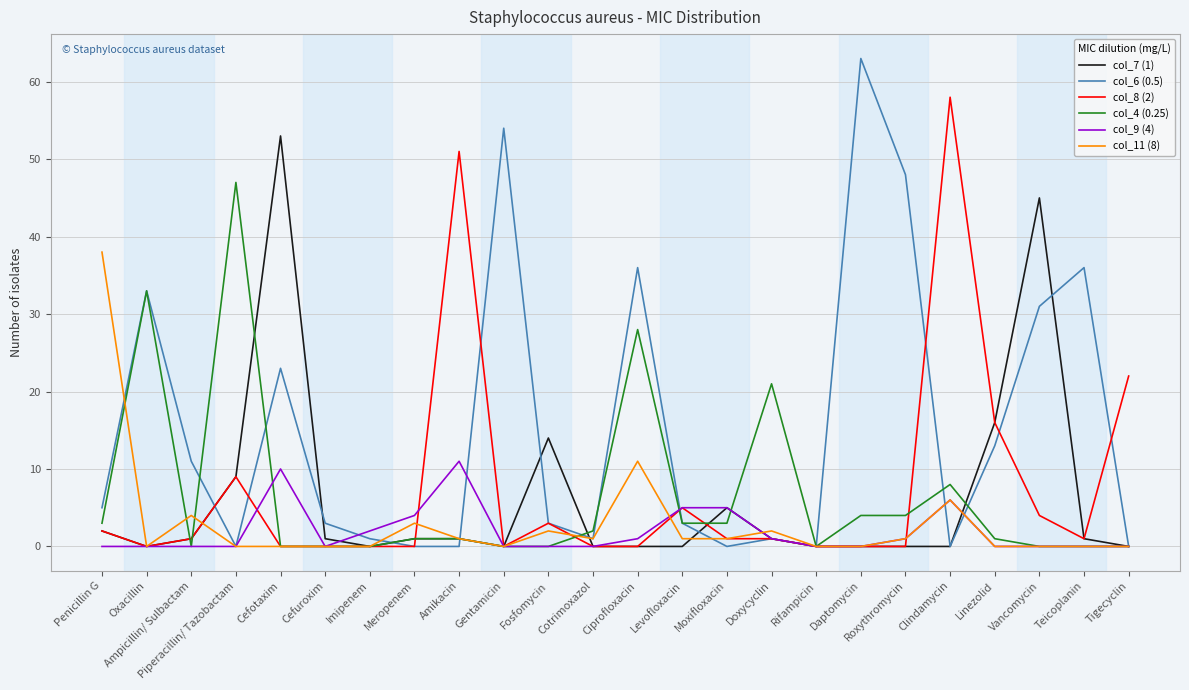

Count the number of categories in the chart.

24